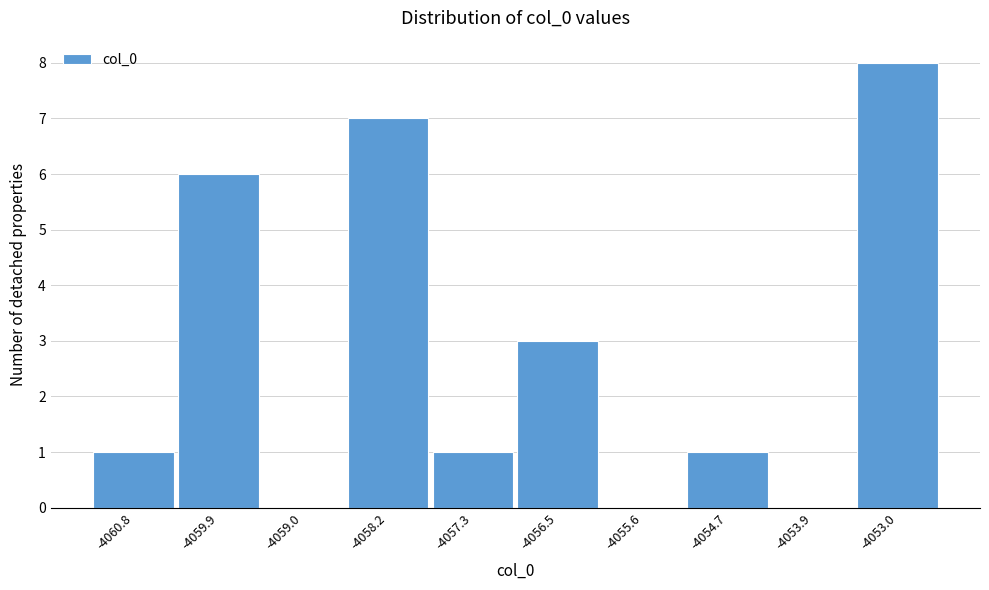

Reading right to left, transcribe all the data shown in this chart.

-4053.0=8	-4053.9=0	-4054.7=1	-4055.6=0	-4056.5=3	-4057.3=1	-4058.2=7	-4059.0=0	-4059.9=6	-4060.8=1